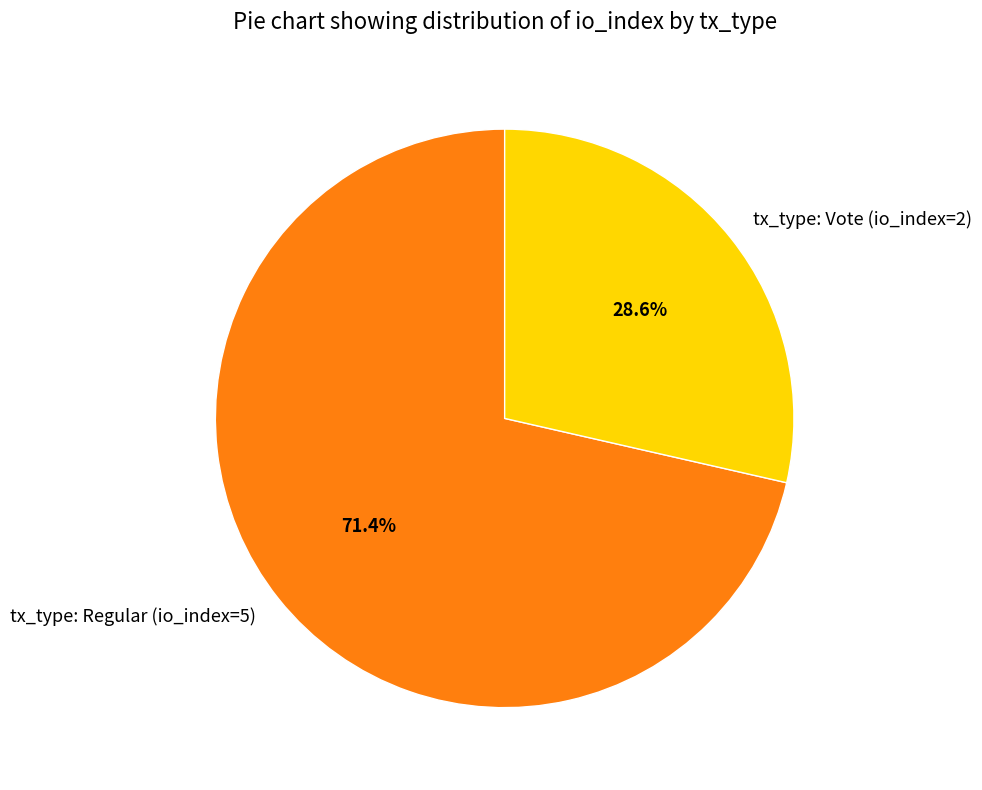

Is tx_type: Regular (io_index=5) the majority of the pie?

Yes